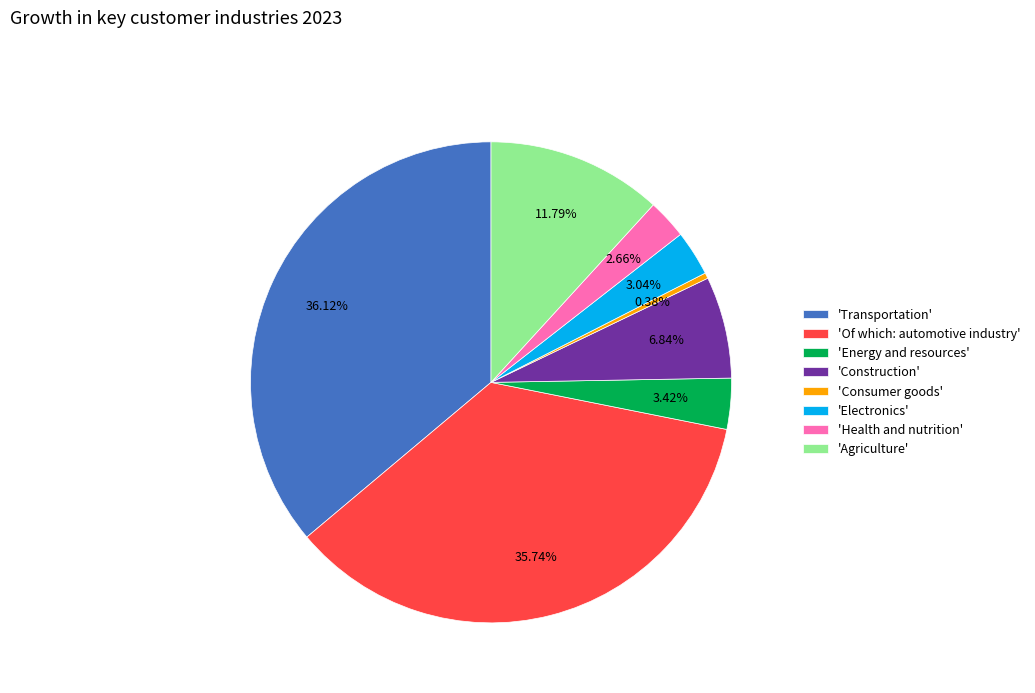

Which slice is the smallest?

'Consumer goods'